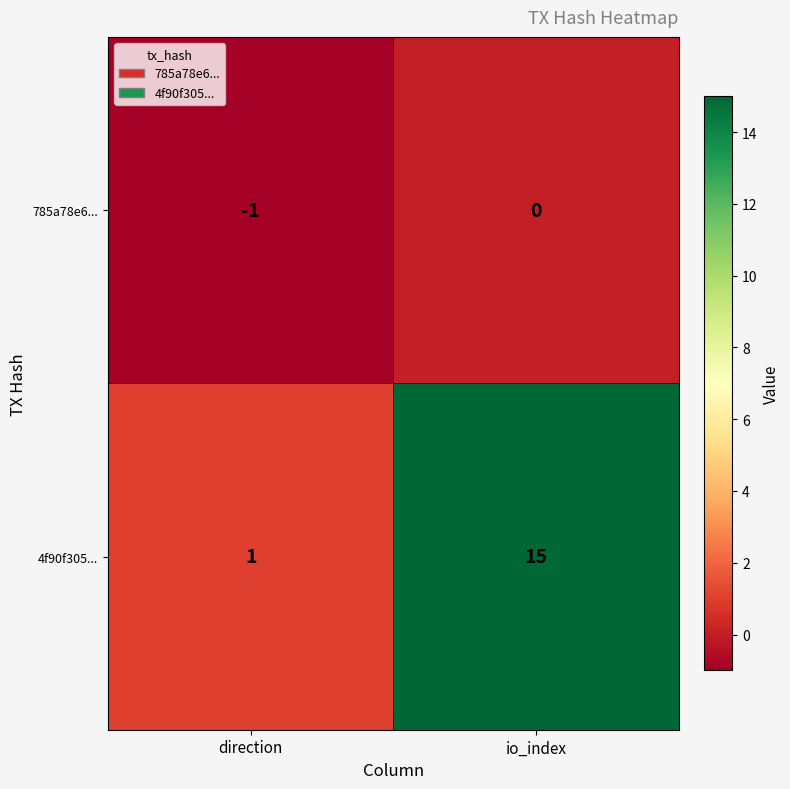

At which category is the sum across all series the highest?

io_index